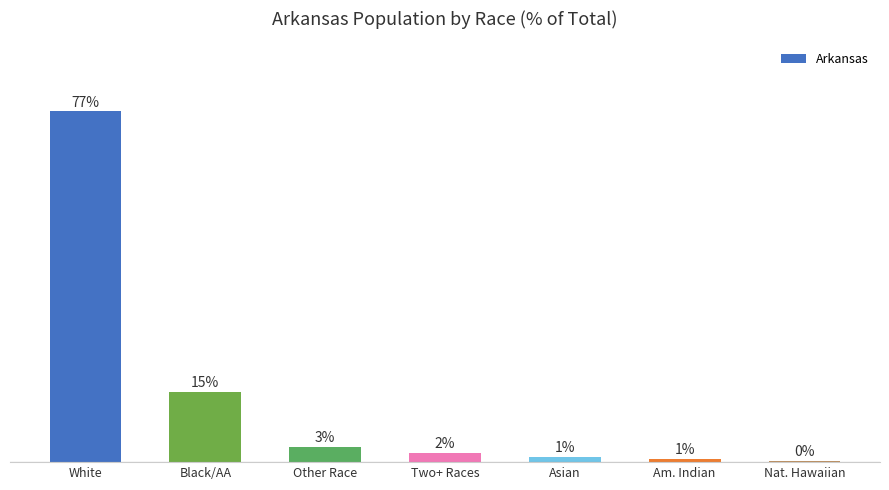

What is the value of the 4th bar from the left?

2.0